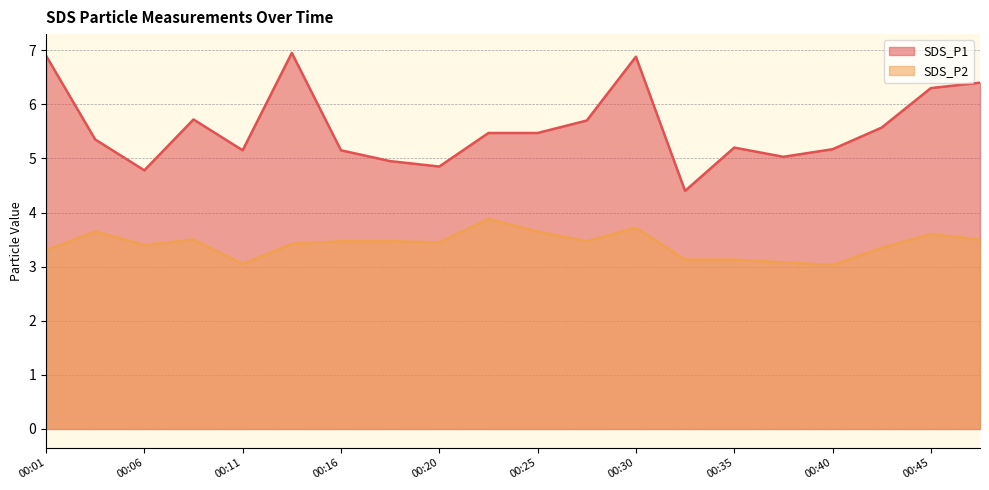

Where is SDS_P2 nearest to the value 3?

00:40